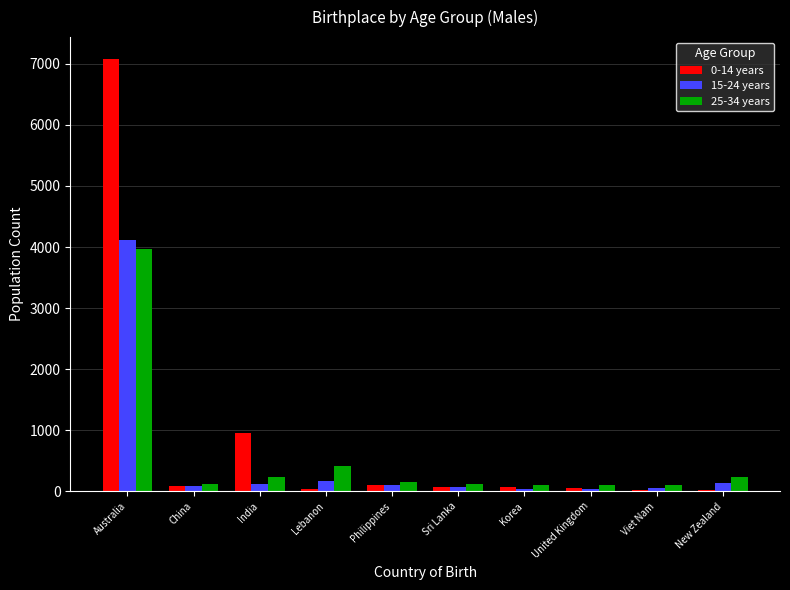

What is the greatest value displayed?

7084